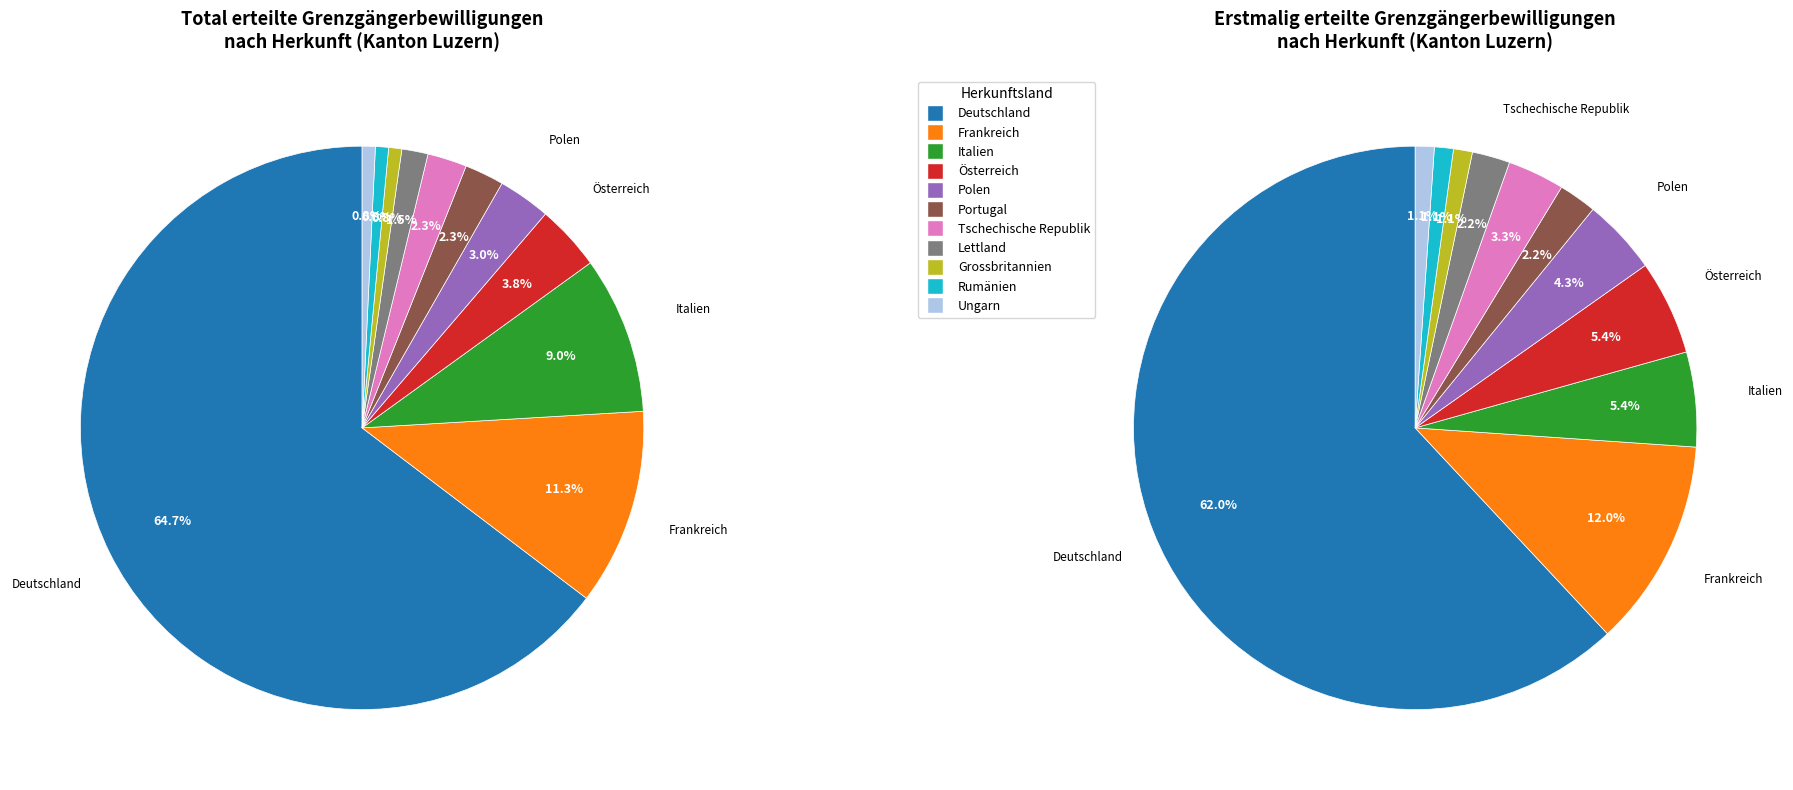

What percentage is the Tschechische Republik slice, to the nearest percent?

2%